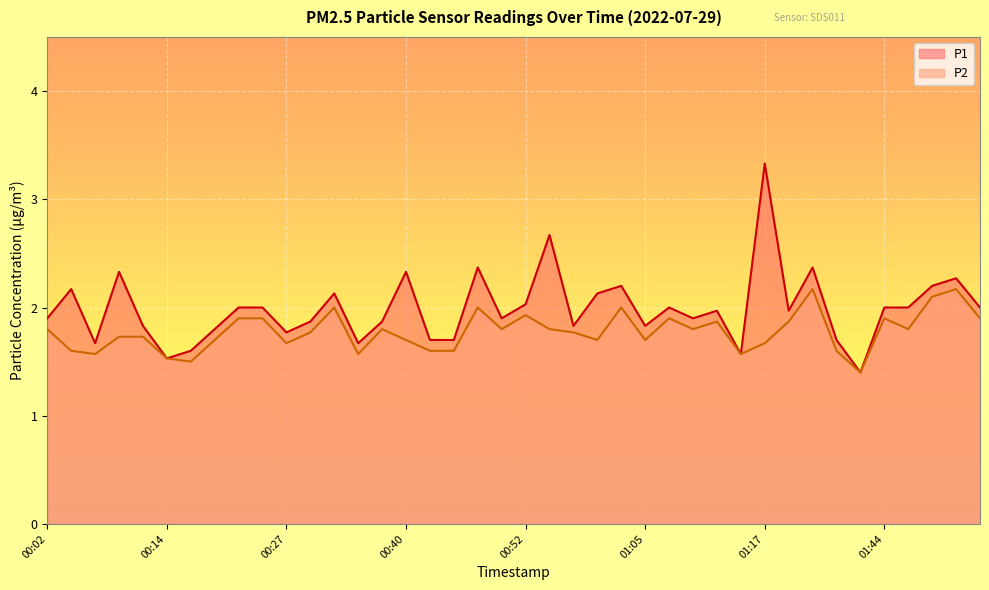

What is the average value of the P1 series?

2.0